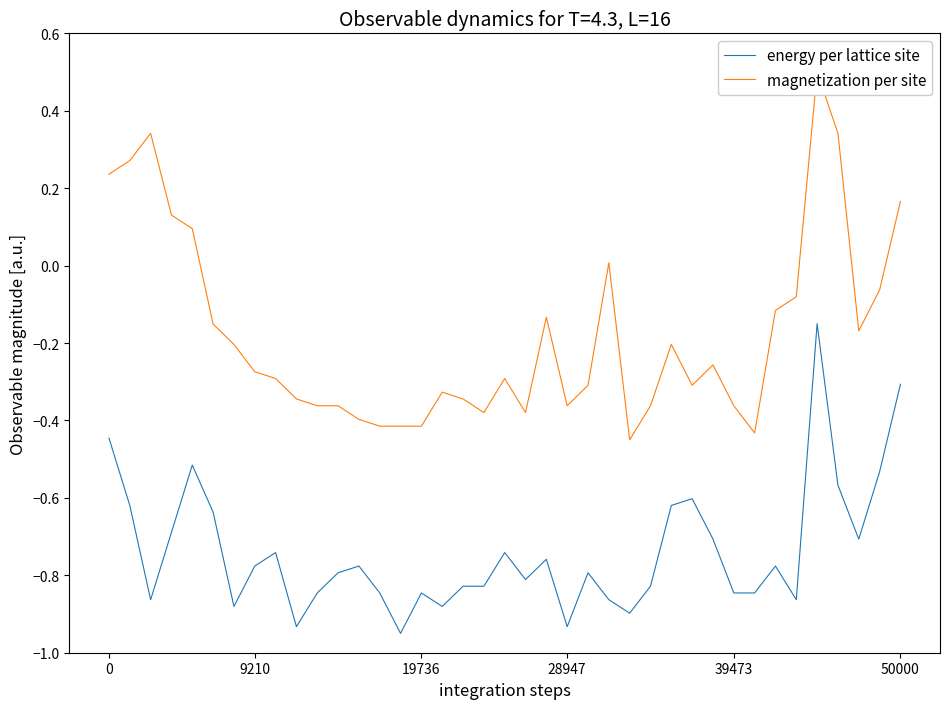

Is it true that energy per lattice site equals -1.0 at 21?

False